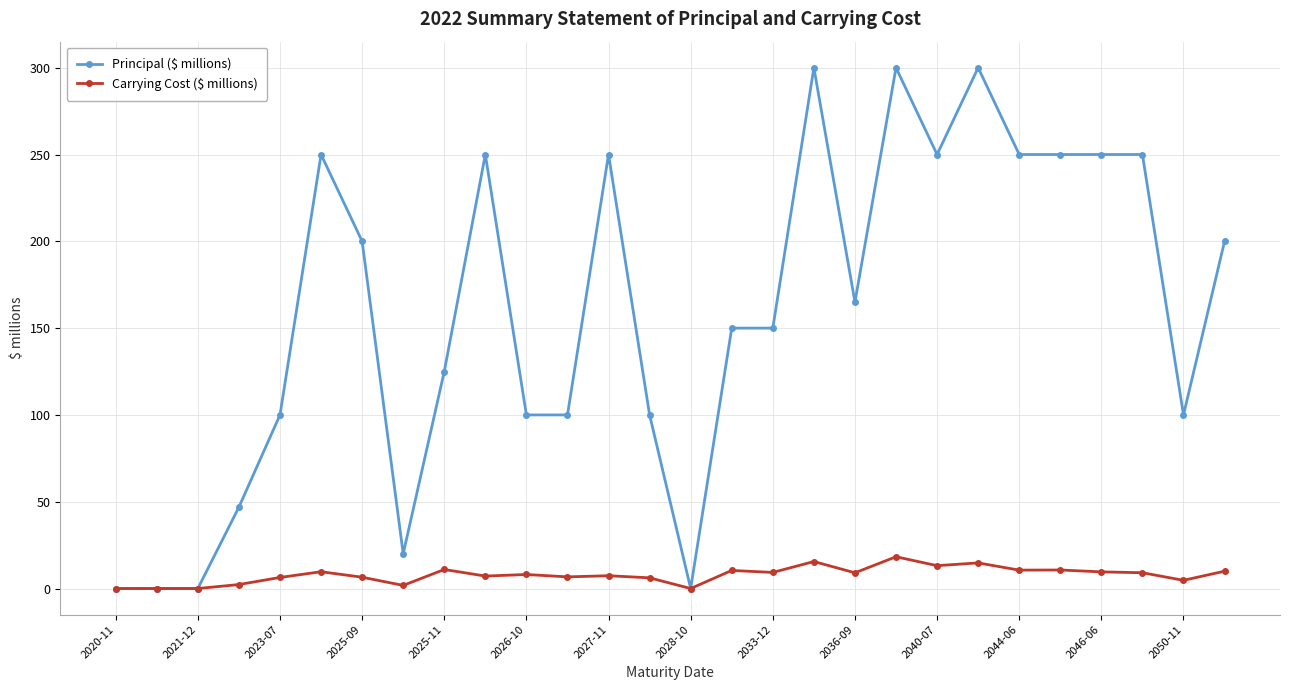

How many series are shown in this chart?

2